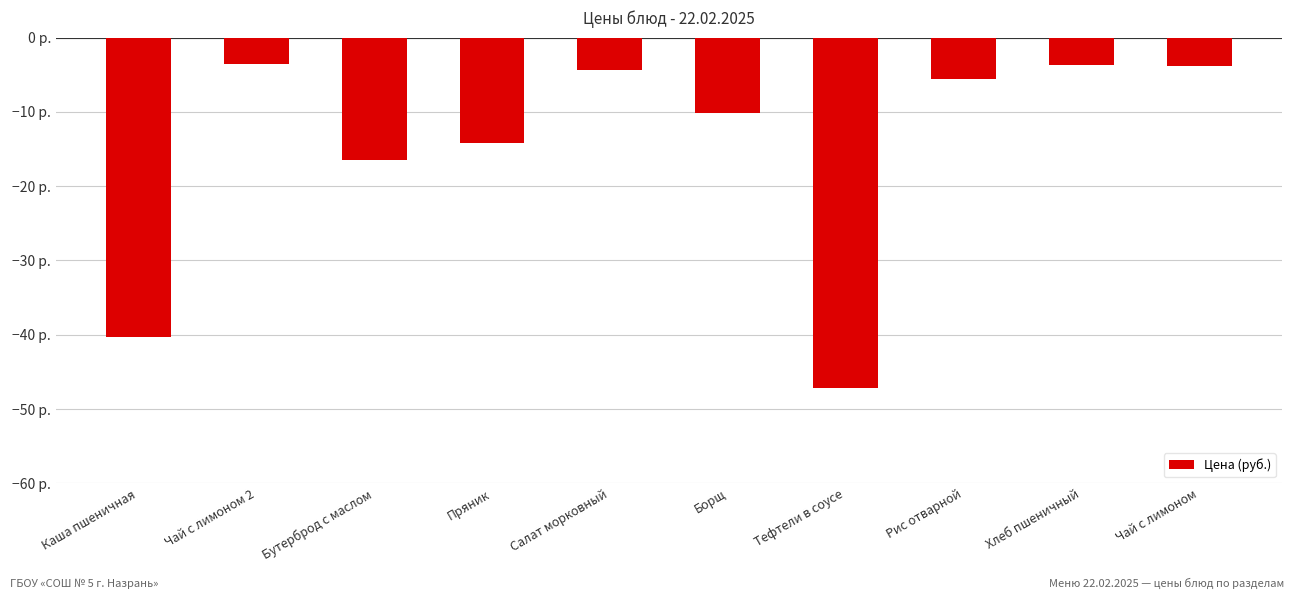

What is the sum of all values?

-149.2